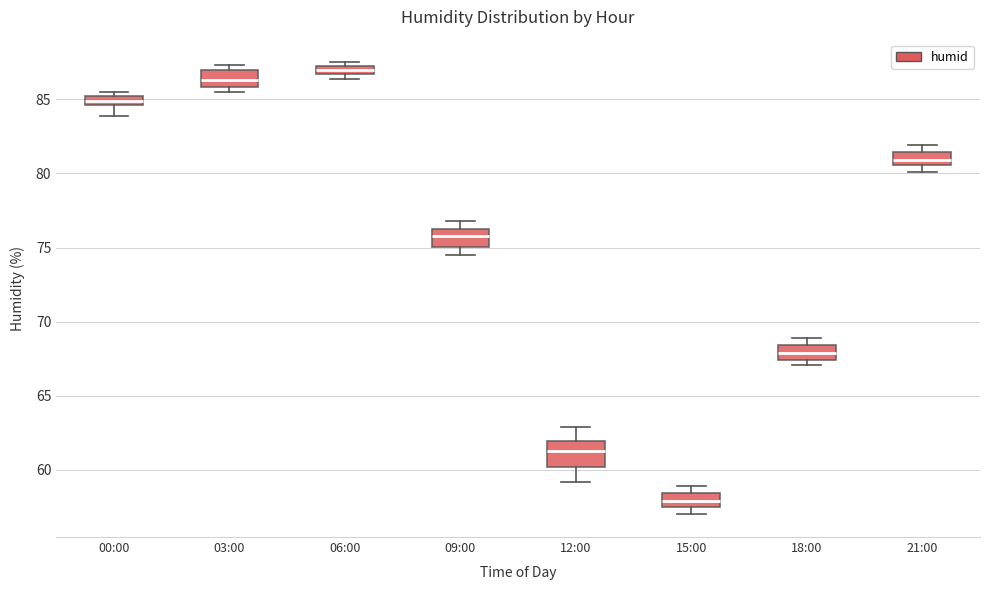

Where does the median line of the box for 21:00 sit on the y-axis? The values are not printed on the chart, so give them approximately, as read against the axis.

81.0